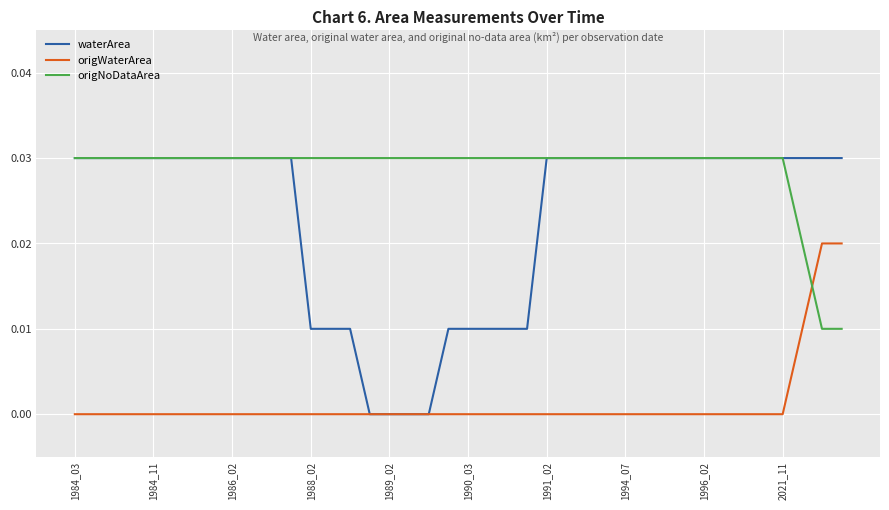

Which series has the widest spread of values?

waterArea